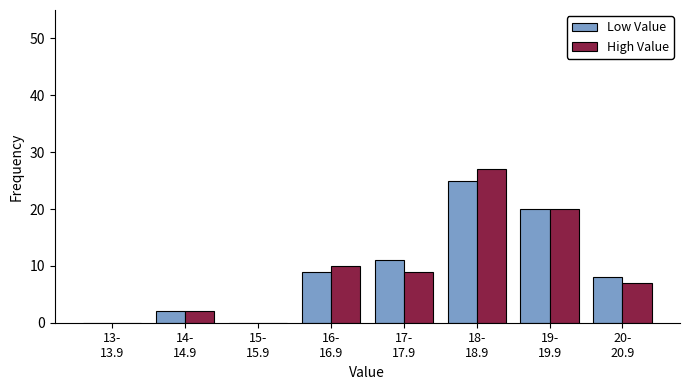

What is the maximum value shown in the chart?

27